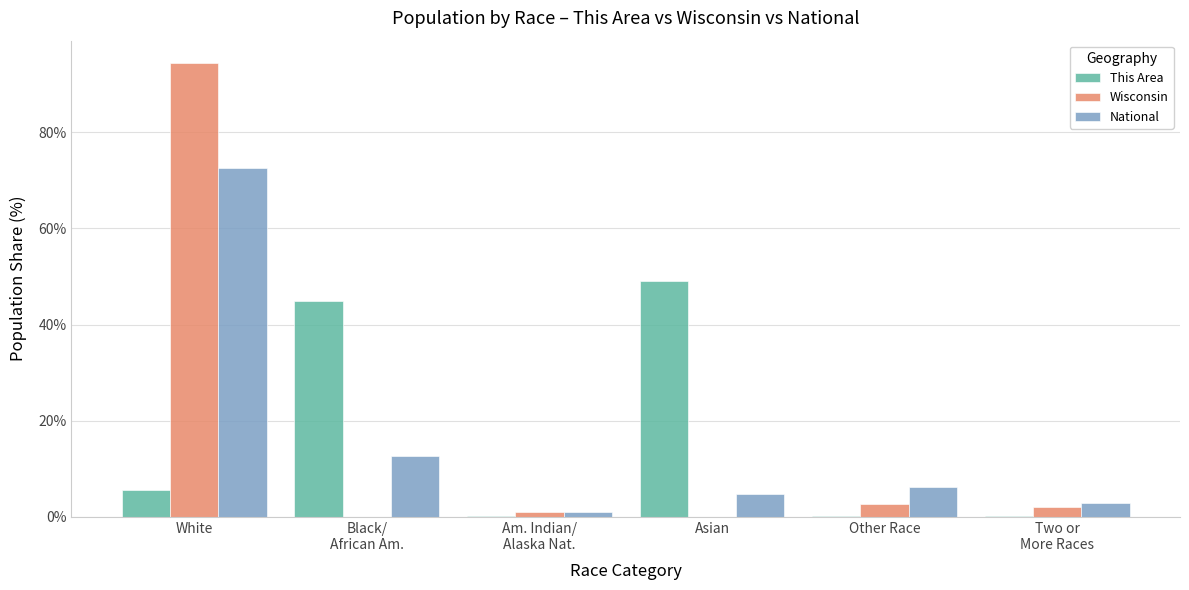

What are all the series names shown in the legend?

This Area, Wisconsin, National